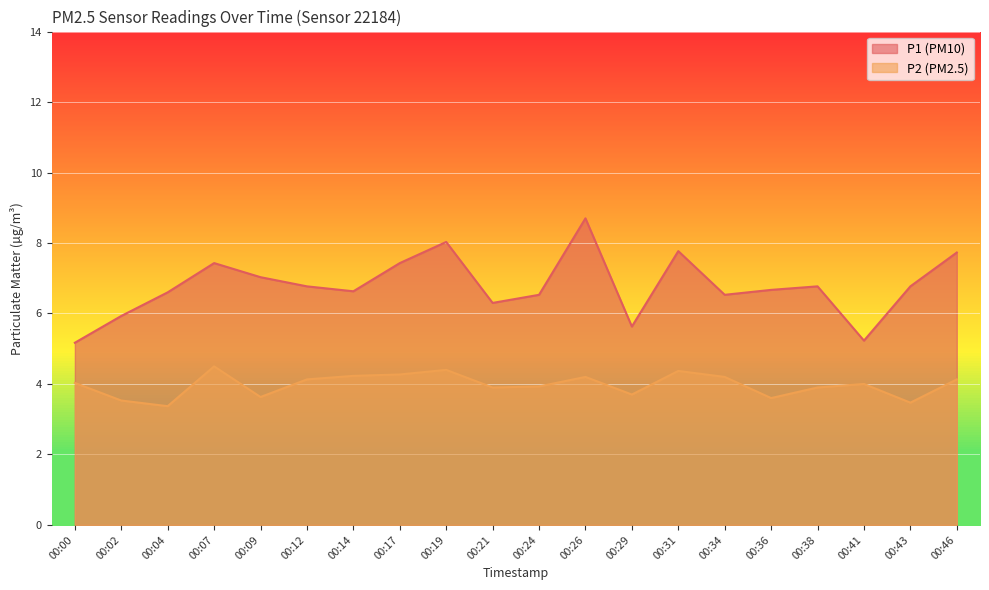

Reading left to right, what are all the values shown in this chart?

P1: 5.2	5.9	6.6	7.4	7.0	6.8	6.6	7.4	8.0	6.3	6.5	8.7	5.6	7.8	6.5	6.7	6.8	5.2	6.8	7.7
P2: 4.0	3.5	3.4	4.5	3.6	4.1	4.2	4.3	4.4	3.9	3.9	4.2	3.7	4.4	4.2	3.6	3.9	4.0	3.5	4.1